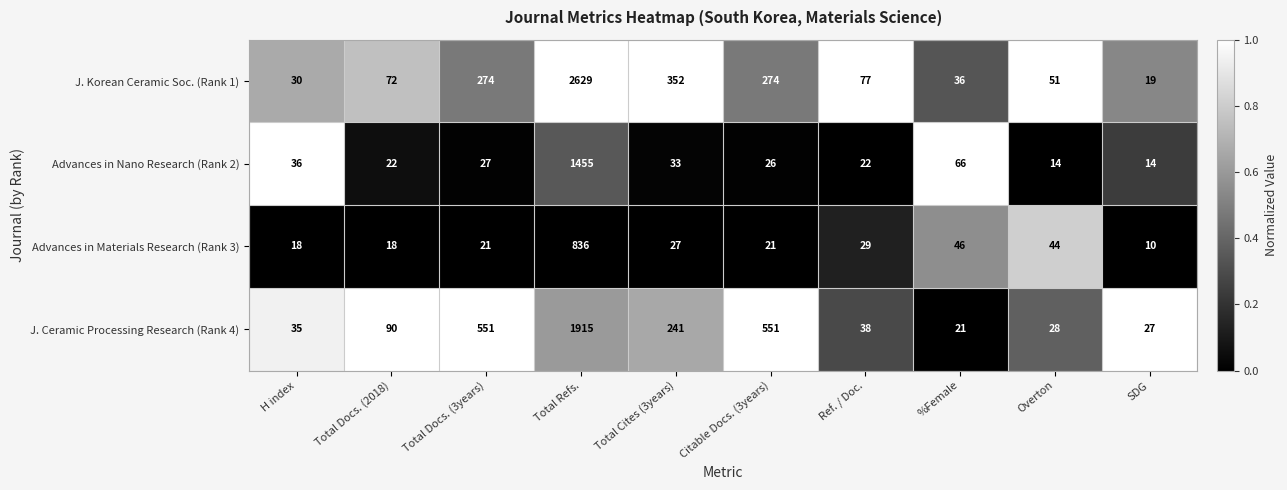

Count the number of categories in the chart.

10